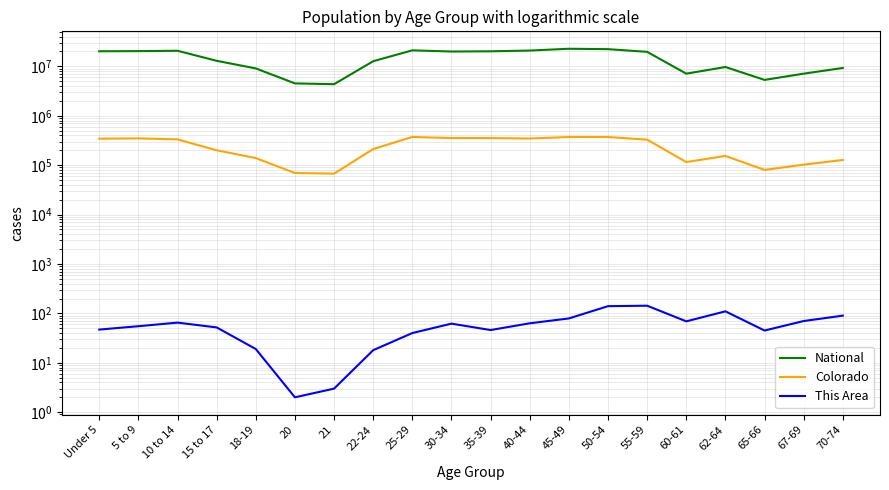

At which category is the sum across all series the highest?

45-49